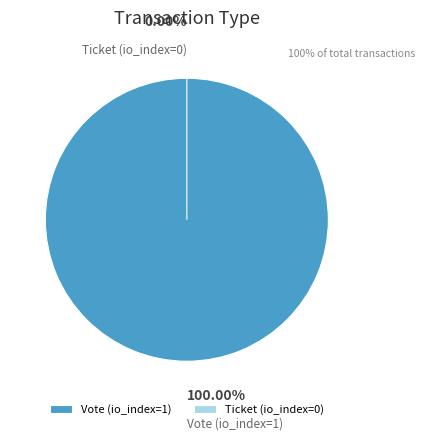

To the nearest percent, what is the difference between the Ticket (io_index=0) and Vote (io_index=1) slice percentages?

100%